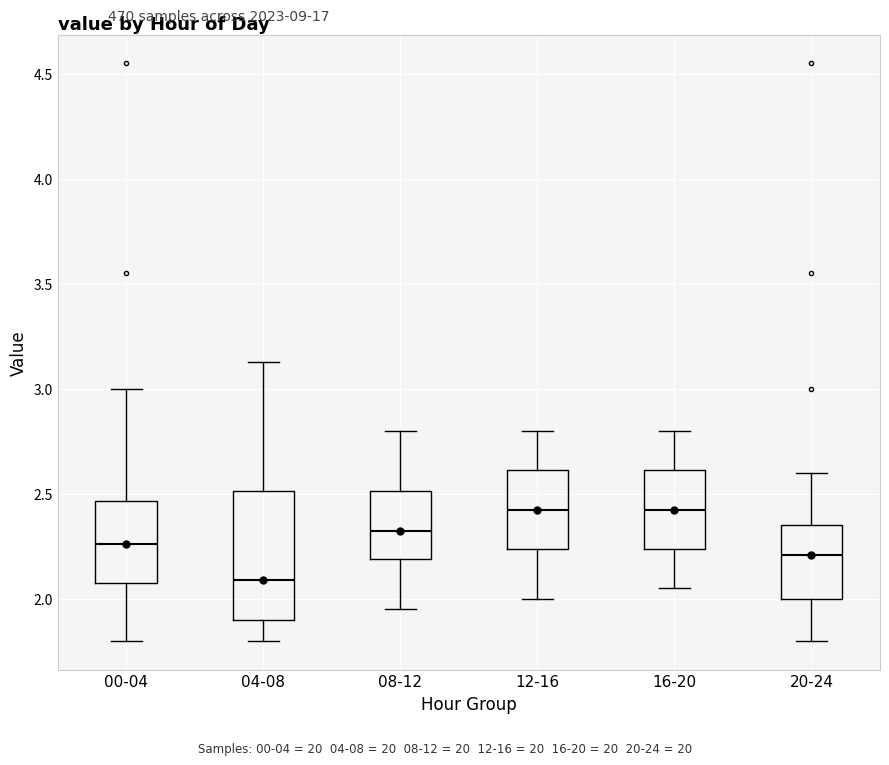

Which box's median line is the lowest?

04-08